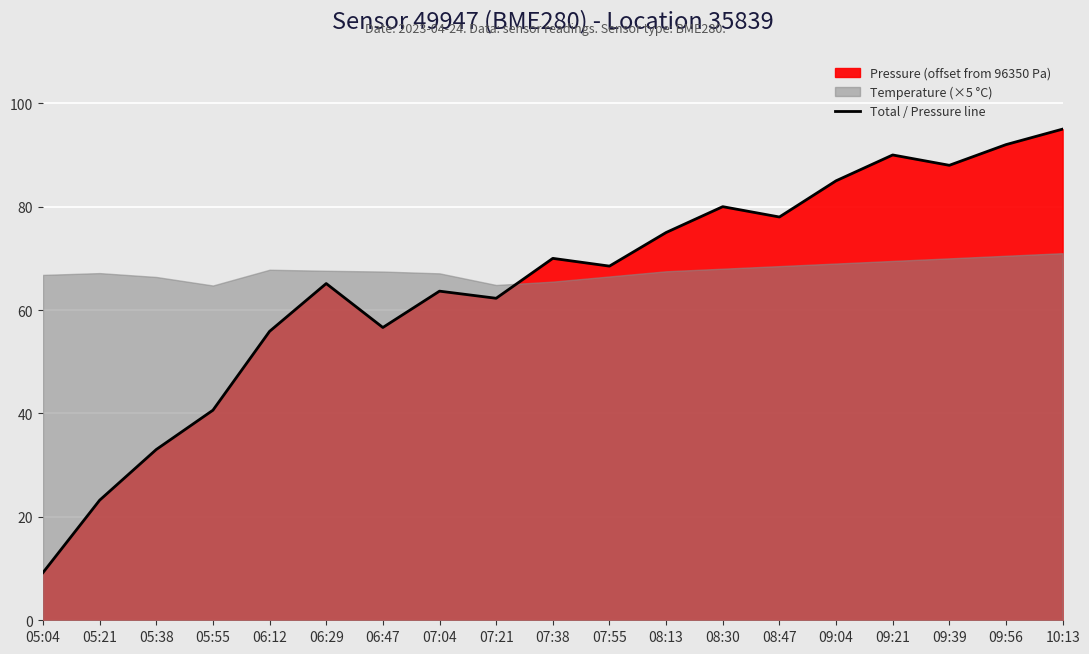

At which category does the chart reach its peak across all series?

10:13